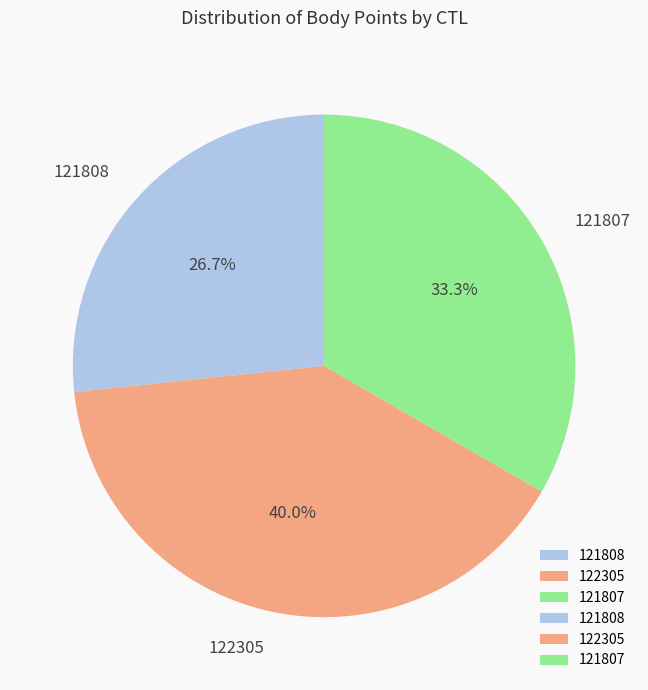

Rank the categories by value from highest to lowest.

122305, 121807, 121808